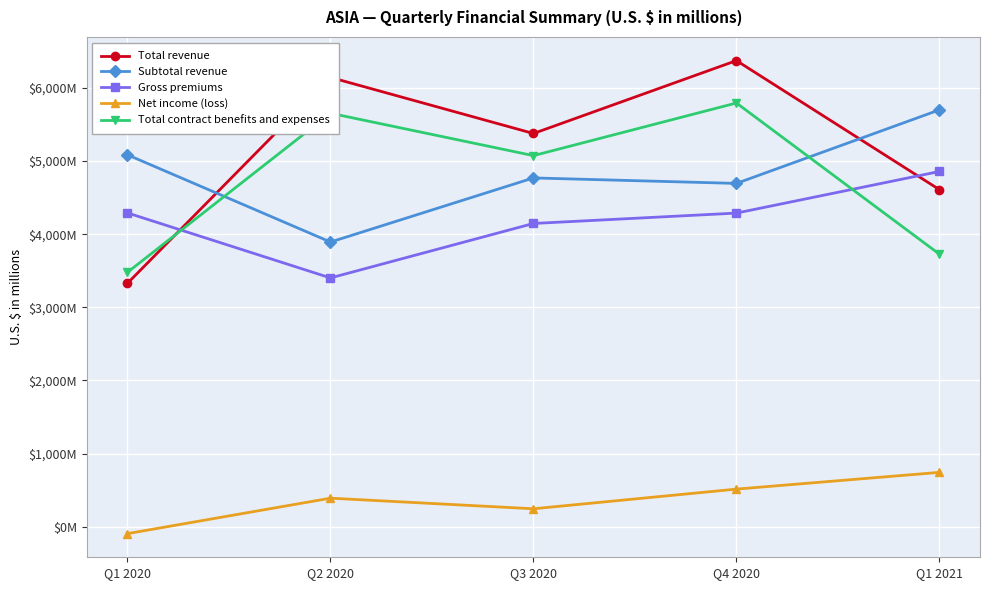

Does the chart have visible grid lines?

Yes